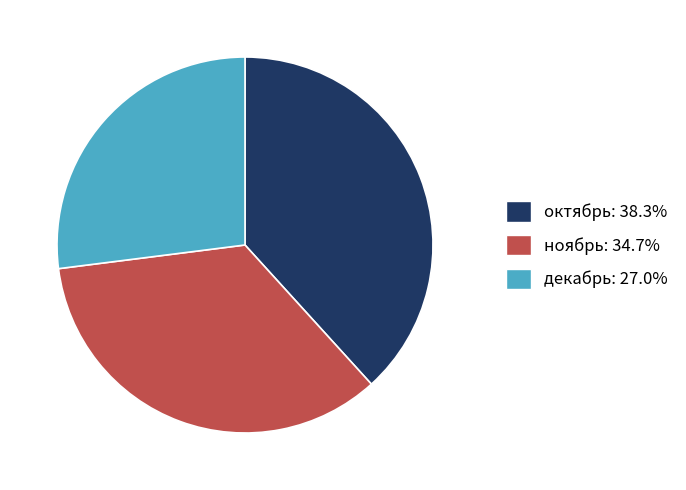

What is the smallest slice in the pie chart?

декабрь